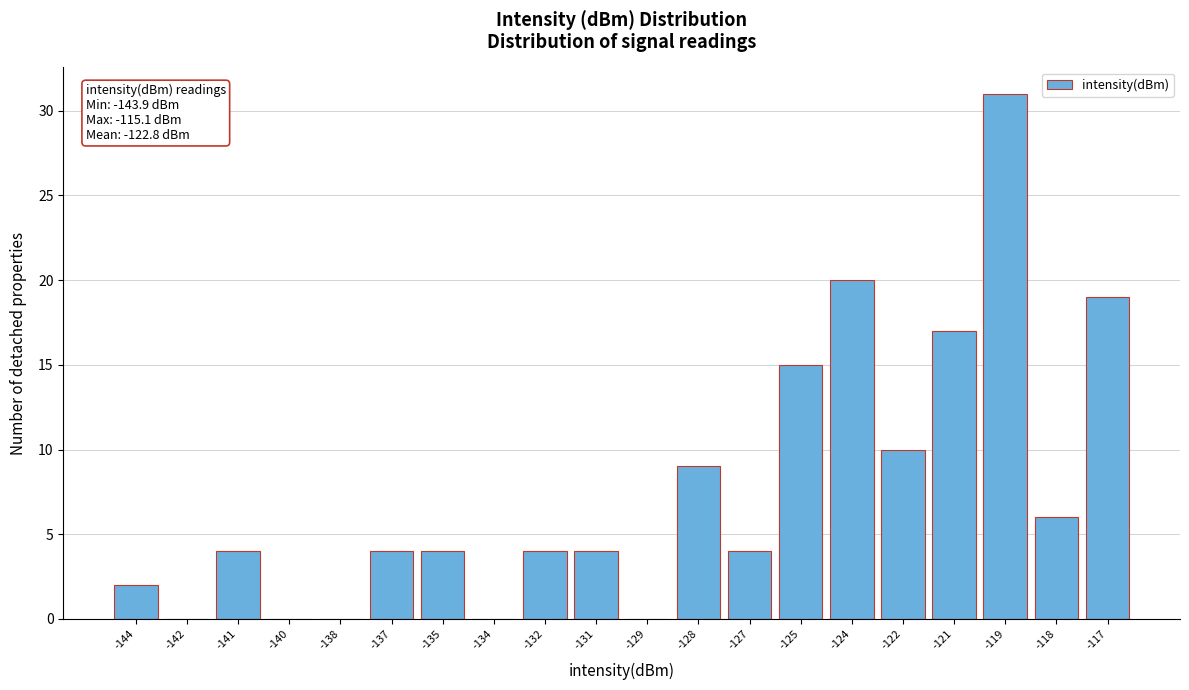

Reading right to left, extract all data points from this chart.

-117=19	-118=6	-119=31	-121=17	-122=10	-124=20	-125=15	-127=4	-128=9	-129=0	-131=4	-132=4	-134=0	-135=4	-137=4	-138=0	-140=0	-141=4	-142=0	-144=2